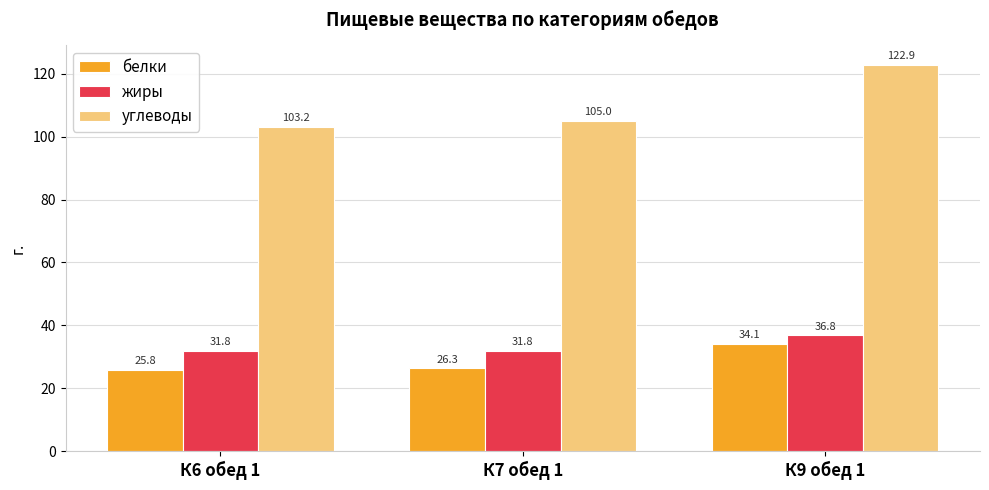

Where does the белки series first go above 26?

К7 обед 1